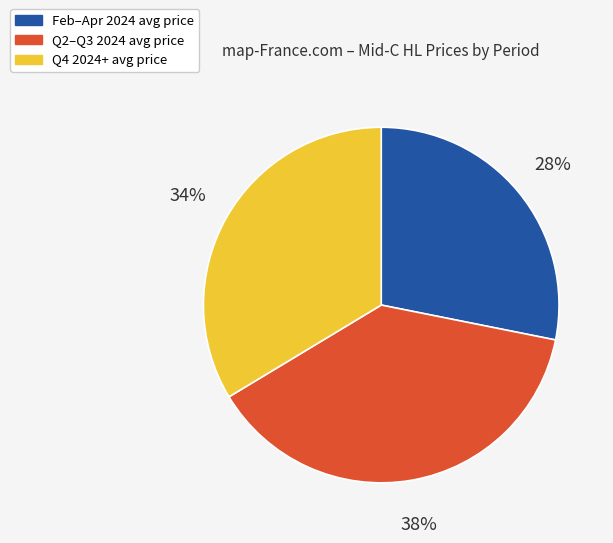

Is there any slice that represents more than half of the pie?

No